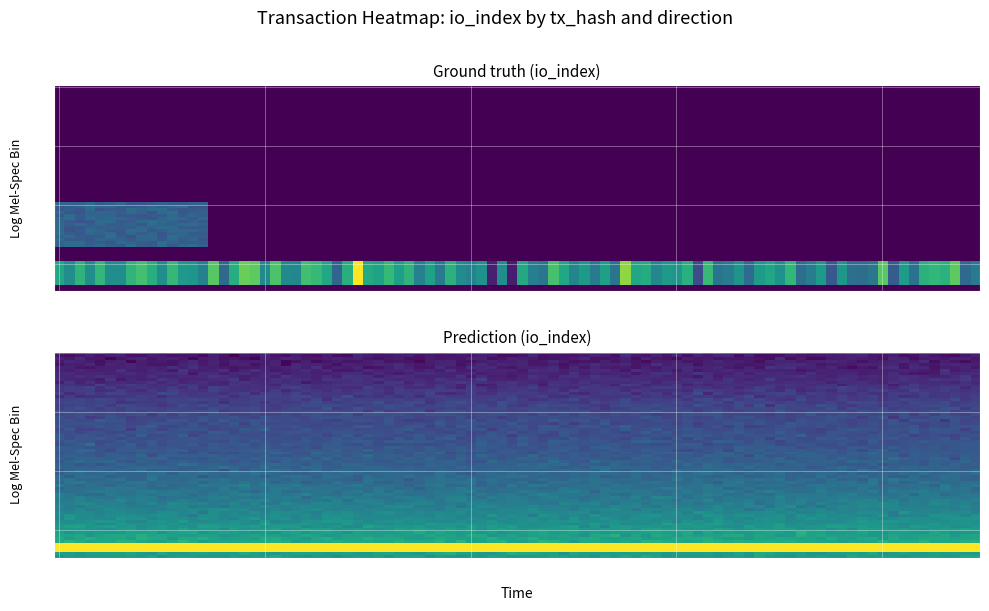

Is it true that c18e70aa3df21a3b6ae8211a72bb5357d325ad1 equals 1 at io_index?

False